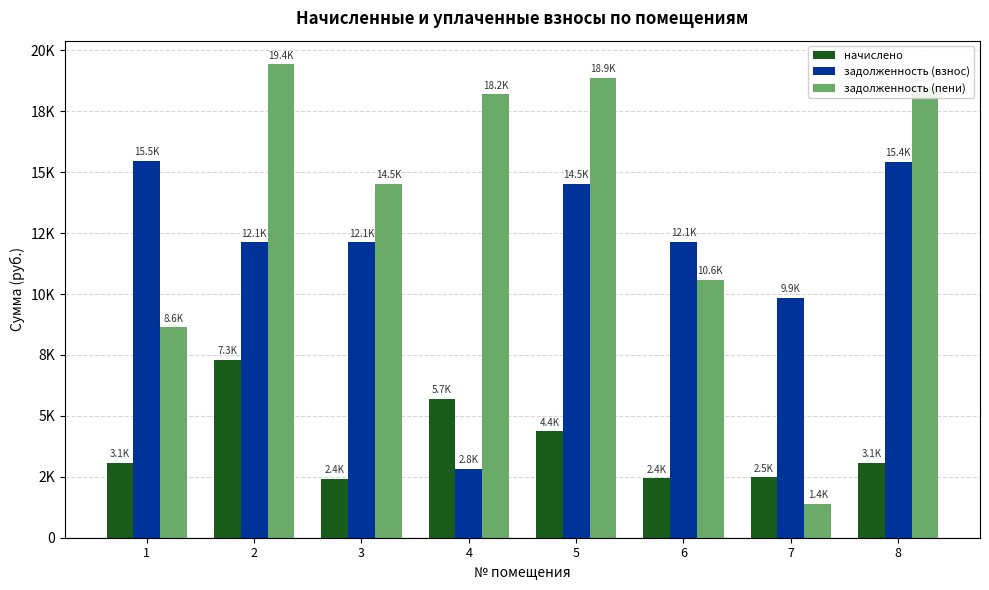

What is the difference between the maximum and second lowest values in the начислено series?

4863.9